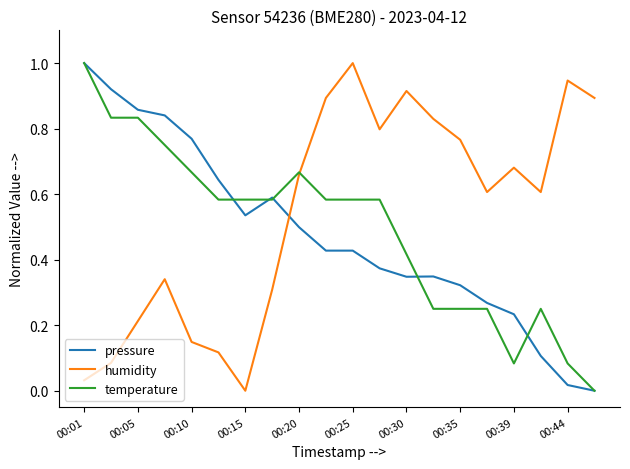

Which series has the largest total across all categories?

humidity